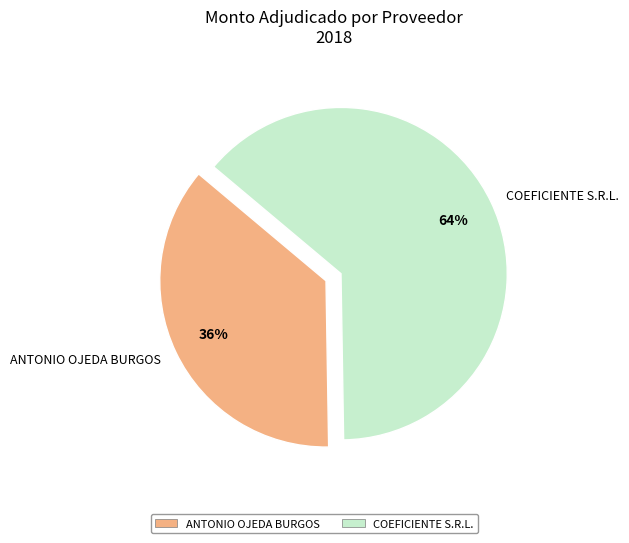

To the nearest percent, what percentage of the pie is ANTONIO OJEDA BURGOS?

36%